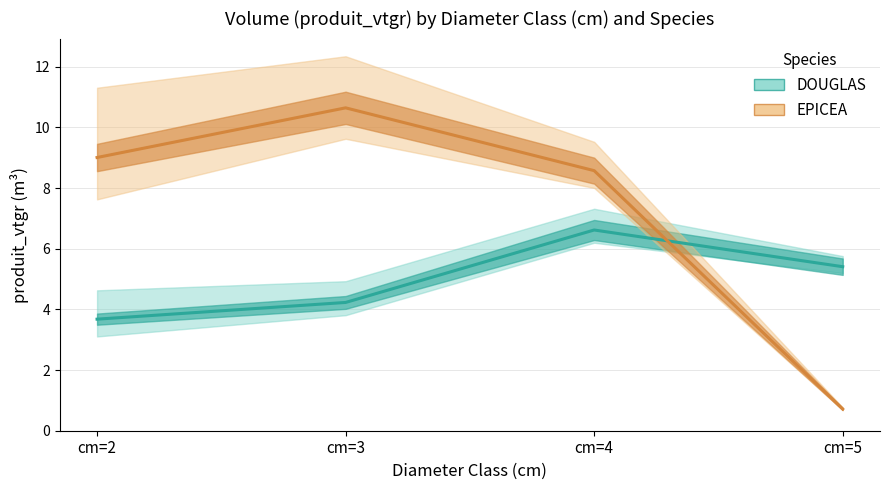

Which category has the highest value across all series?

cm=3